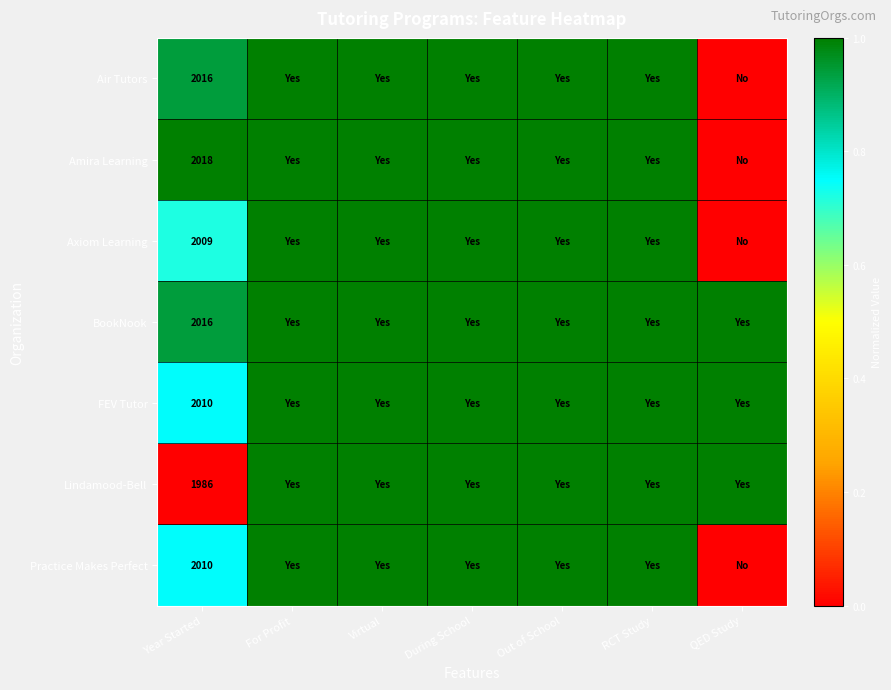

What is the total value across all series at Year Started?

14065